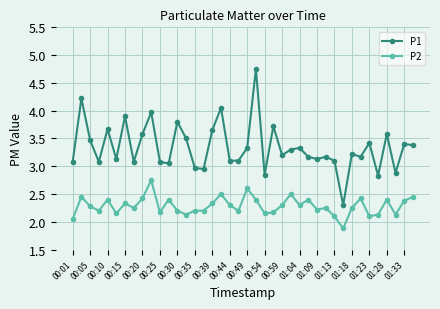

True or false: P2 has more than 2 interior local peaks.

True